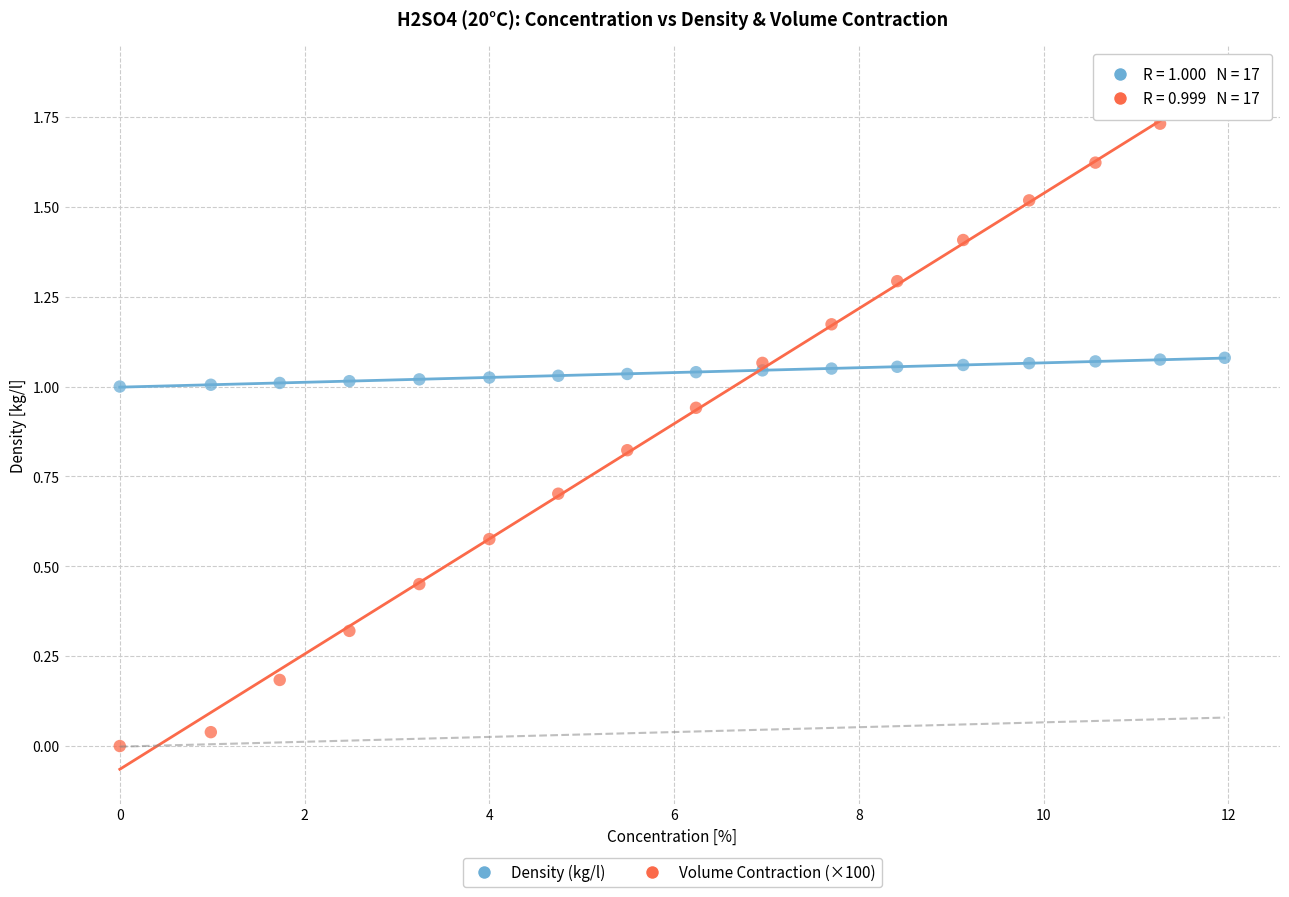

Which series contains the lowest Y value?

Volume Contraction (×100)